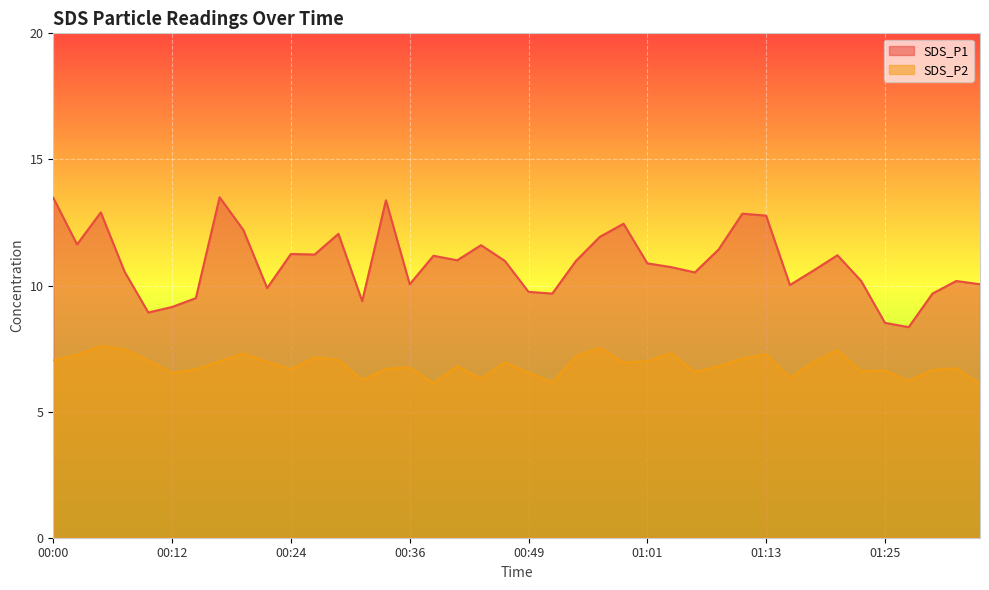

What is the label of the 25th point from the left?

00:58